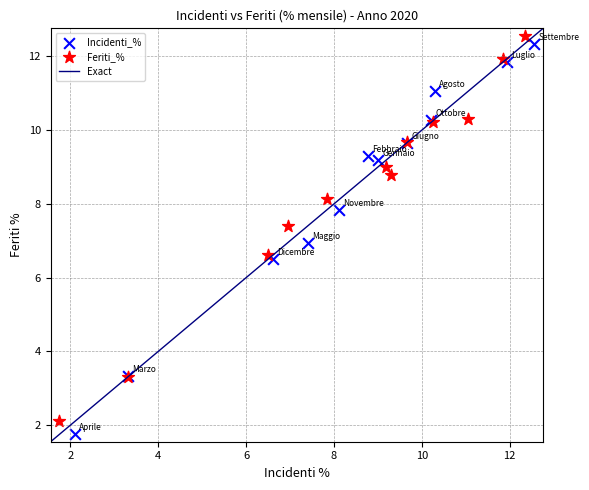

Which series has the widest spread of Y values?

Incidenti_%